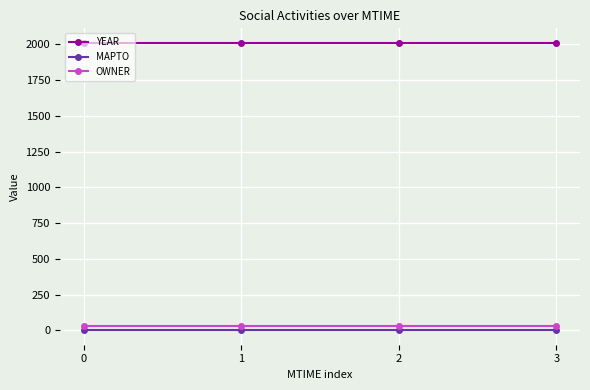

What is the average value of the OWNER series?

33.6